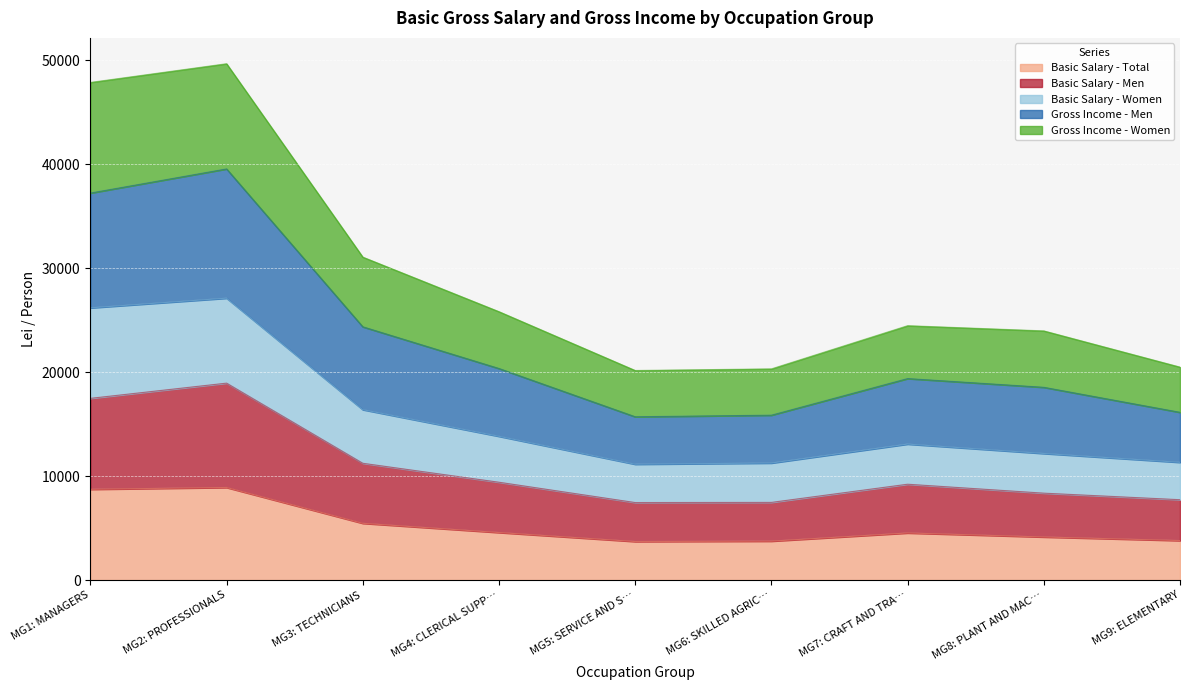

What is the total value across all series at MG1: MANAGERS?

47880